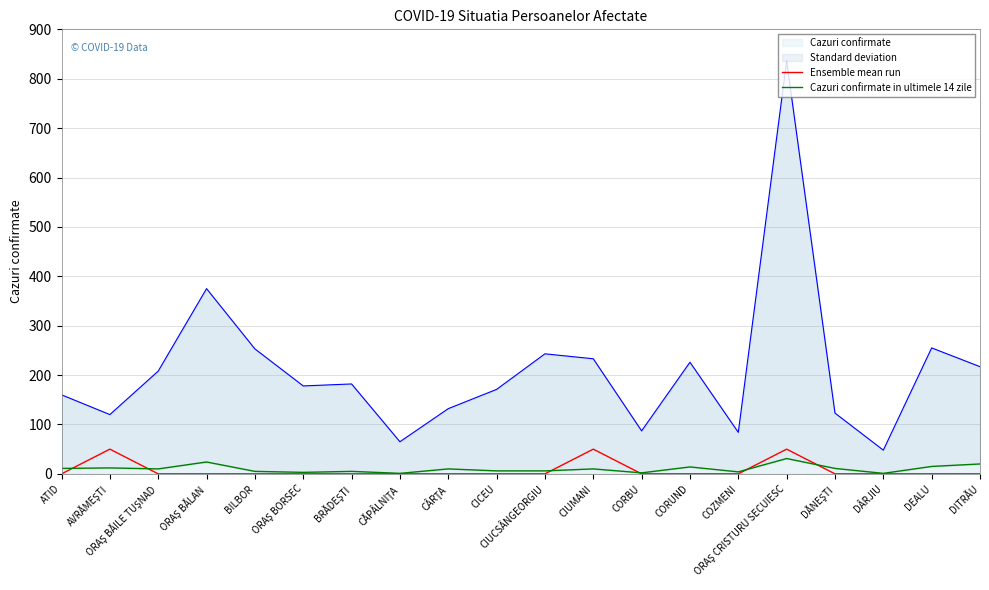

At which category does Cazuri confirmate in ultimele 14 zile reach its first local peak?

AVRĂMEŞTI